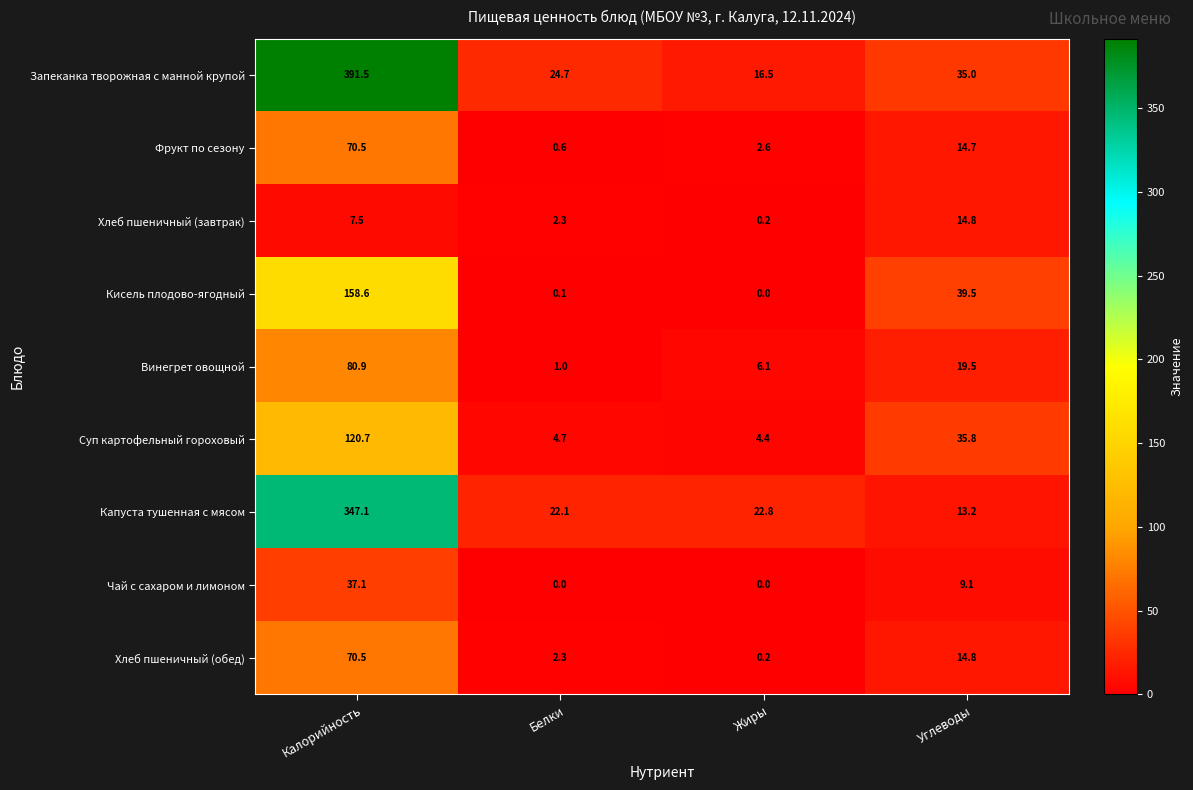

The value of Хлеб пшеничный (обед) at Белки is 2.3. True or false?

True